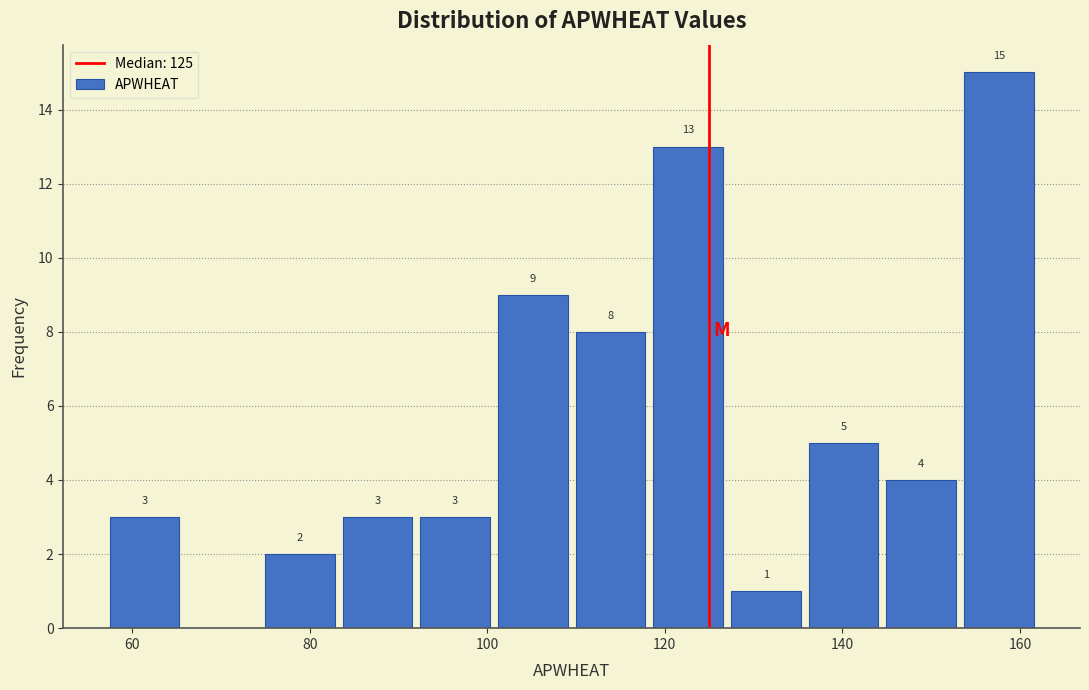

Which range on the x-axis has the tallest bar?

154 to 162